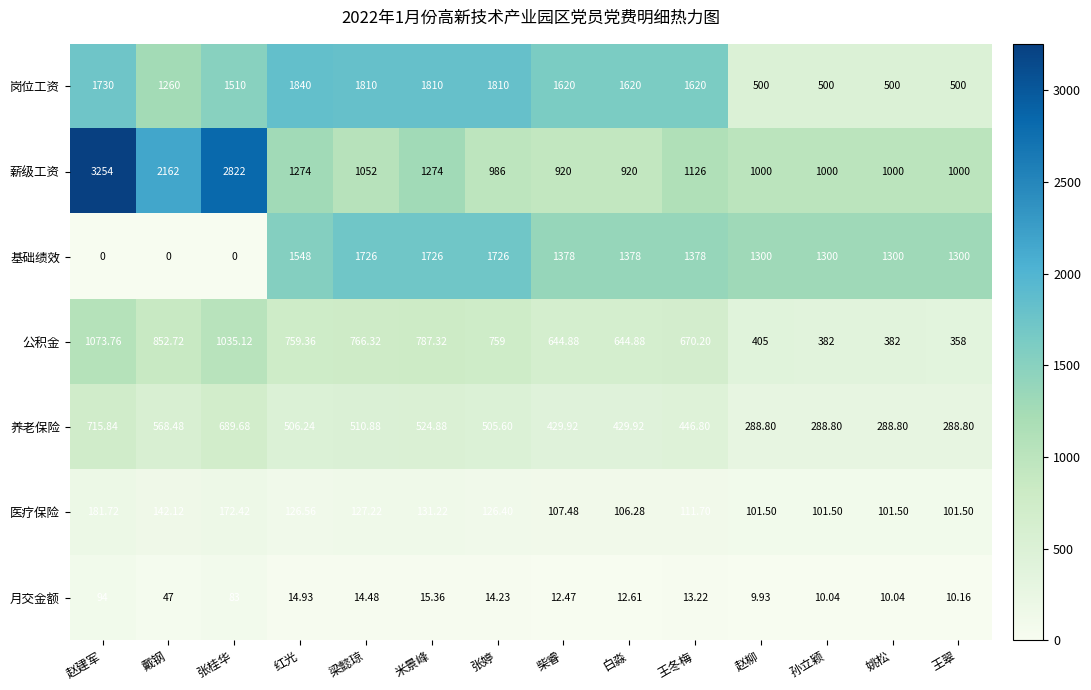

Rank the series by their maximum value, from highest to lowest.

薪级工资, 岗位工资, 基础绩效, 公积金, 养老保险, 医疗保险, 月交金额